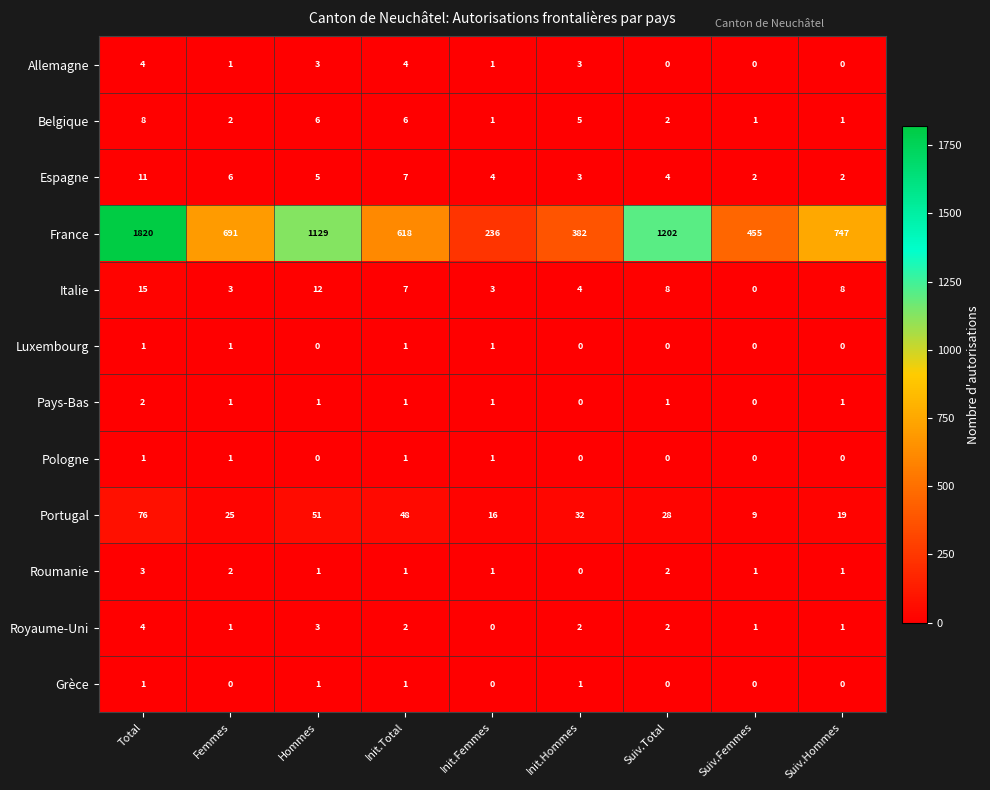

The value of Espagne at Suiv.Hommes is 2. True or false?

True